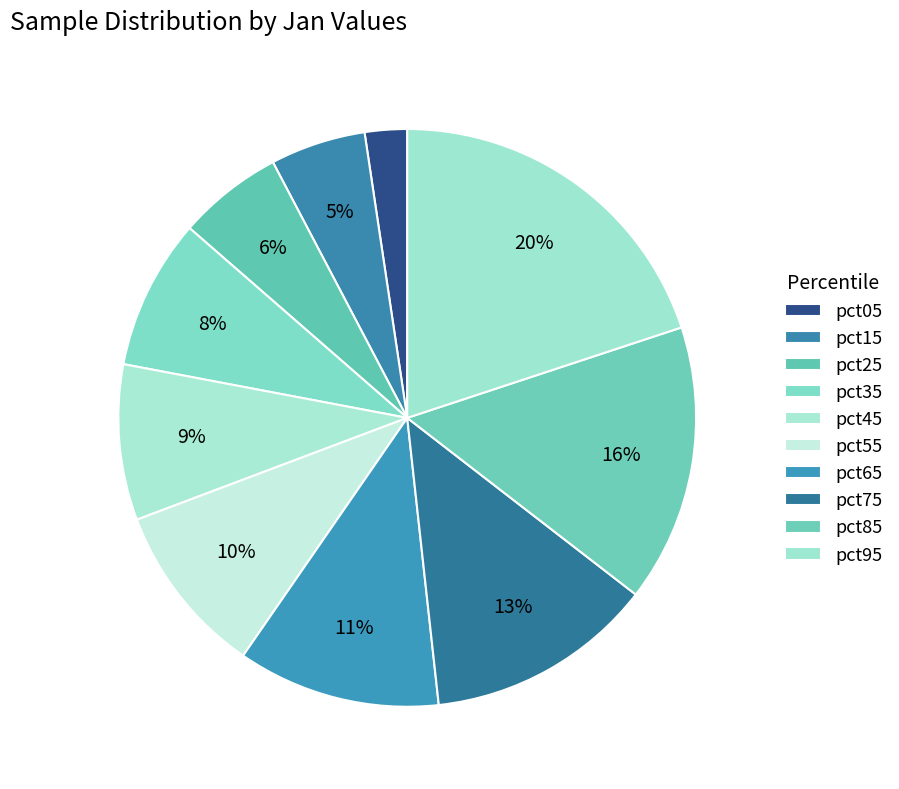

True or false: pct05 accounts for 1% of the total.

False